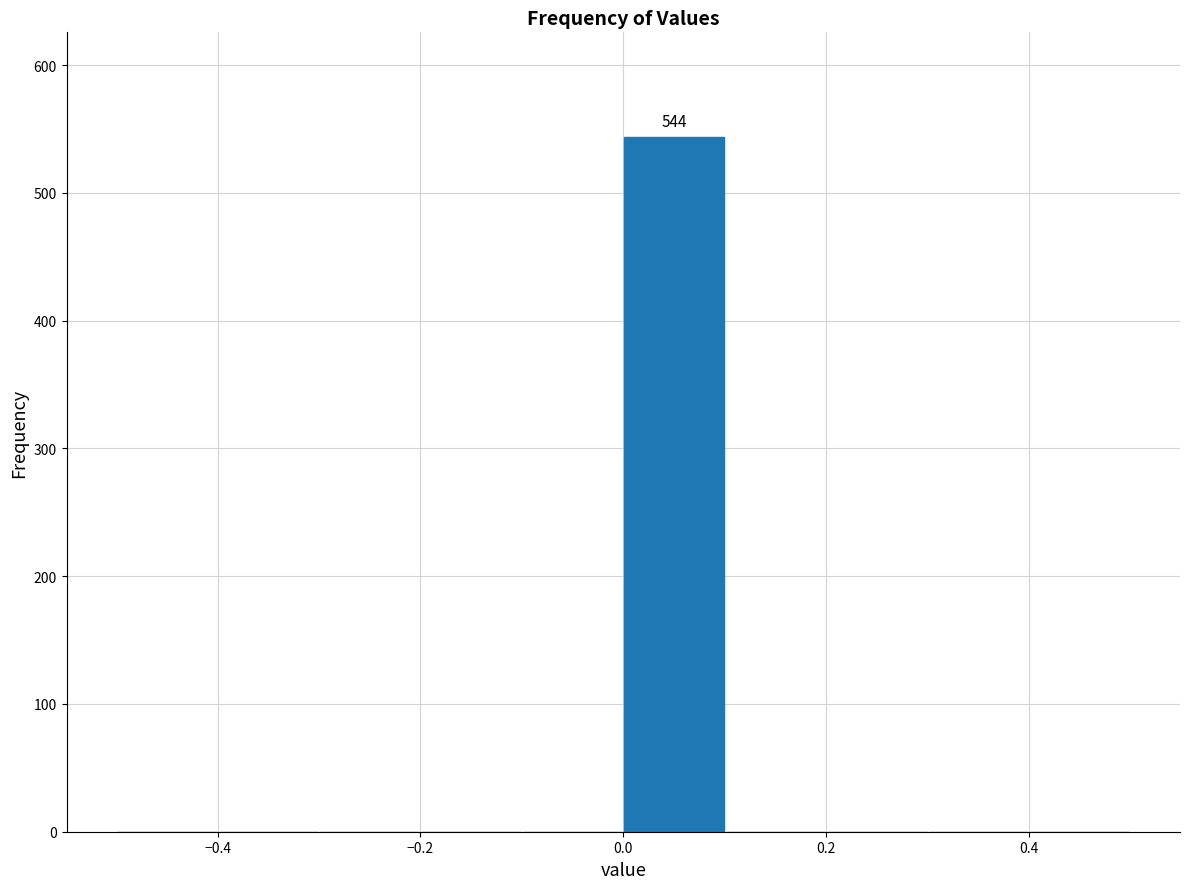

Over which range of the x-axis is the bar tallest?

0.0 to 0.1